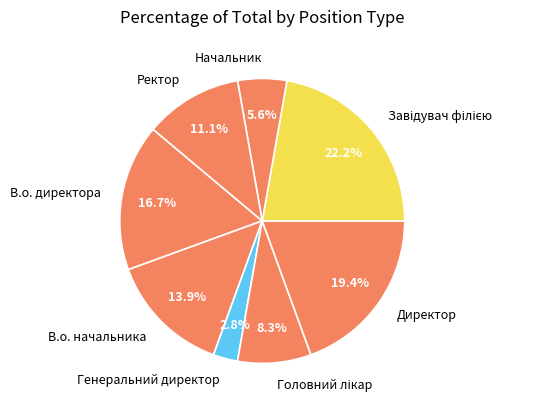

True or false: В.о. директора accounts for 17% of the total.

True